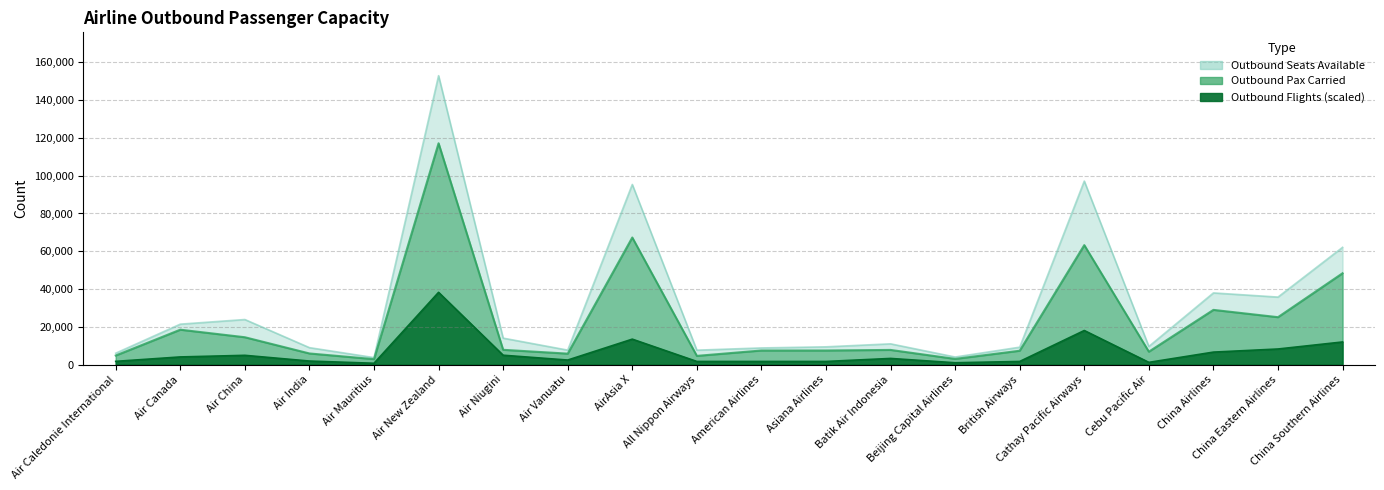

Which has a higher value, Asiana Airlines or Air India?

Air India